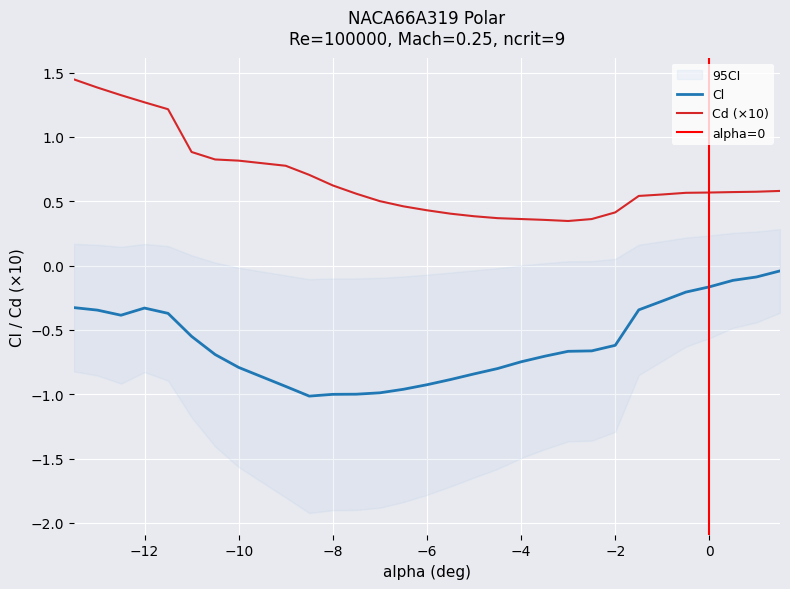

True or false: Cl and Cd intersect in this chart.

False